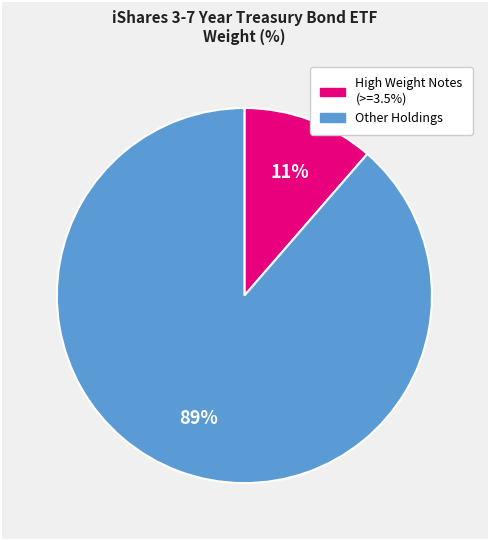

To the nearest percent, what is the average slice percentage?

50%